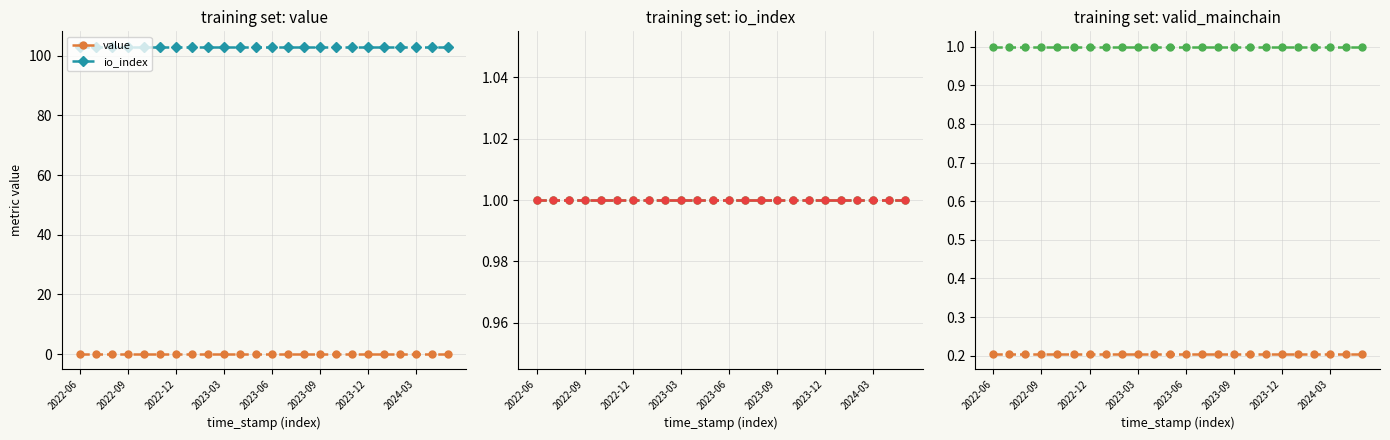

Does the chart have visible grid lines?

Yes